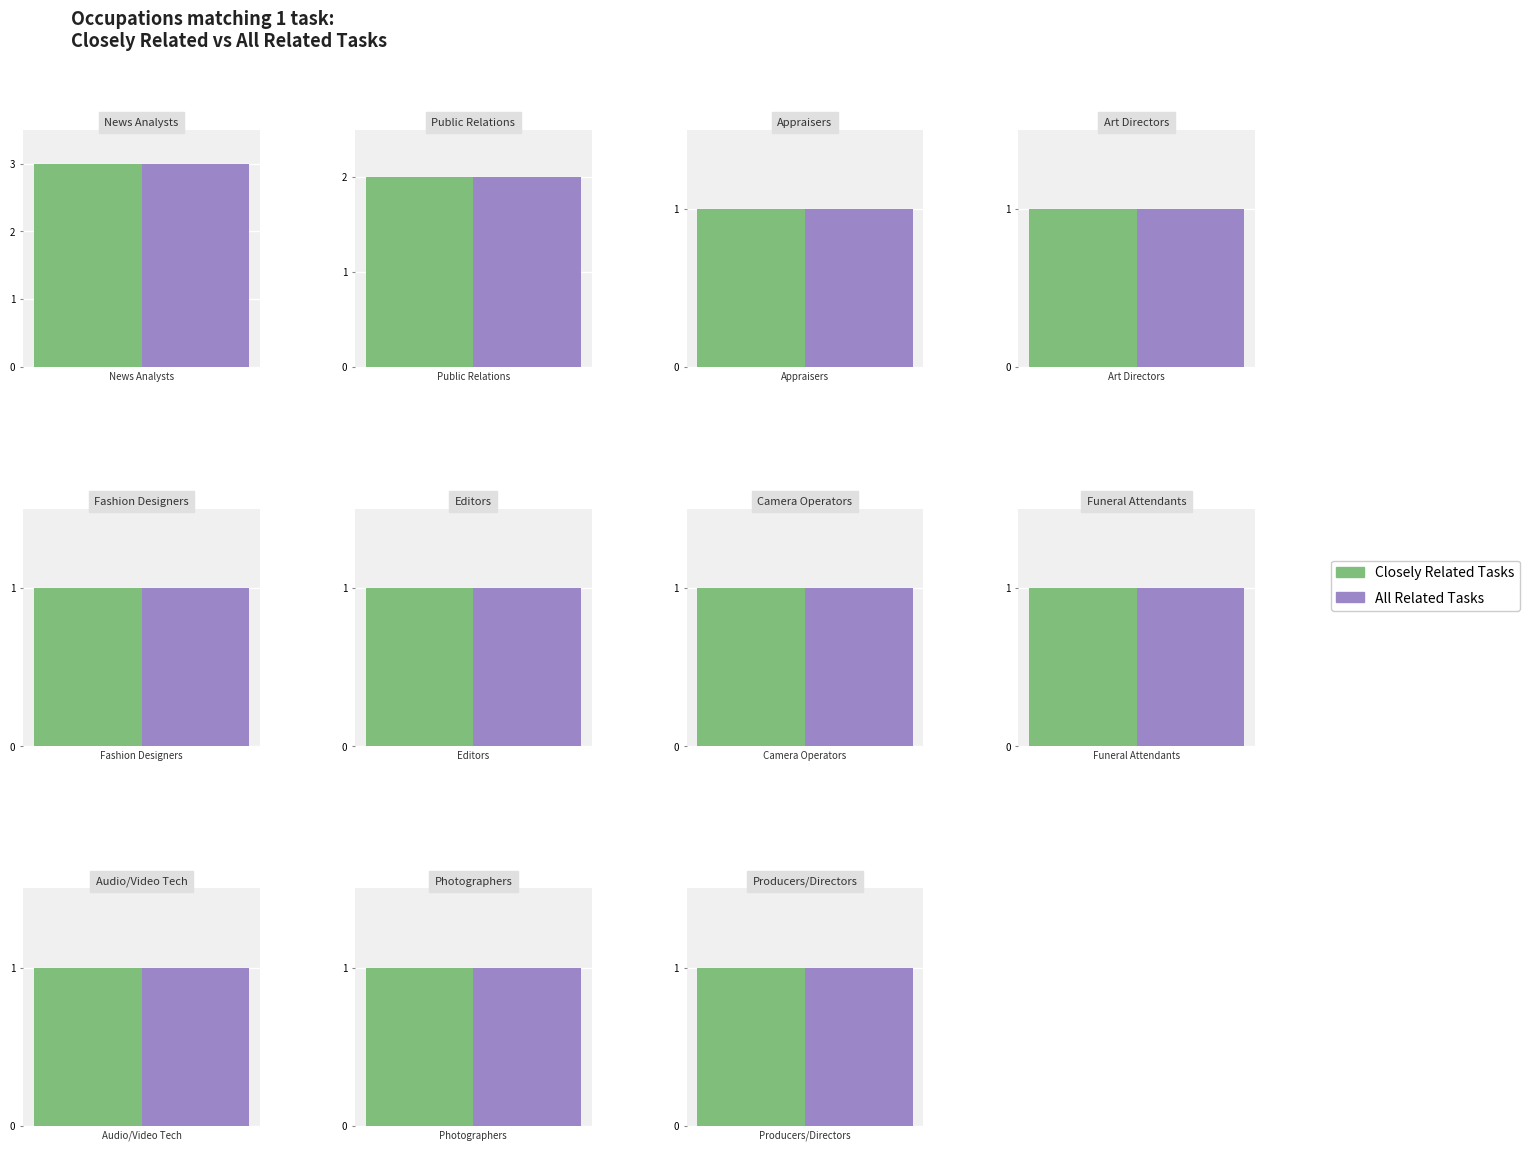

Rank the series by their maximum value, from lowest to highest.

Closely Related Tasks, All Related Tasks